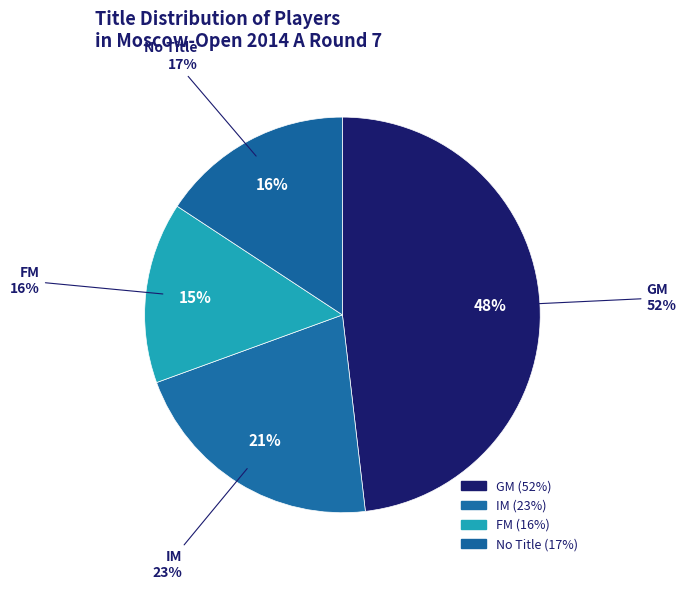

Does any single category account for the majority?

No